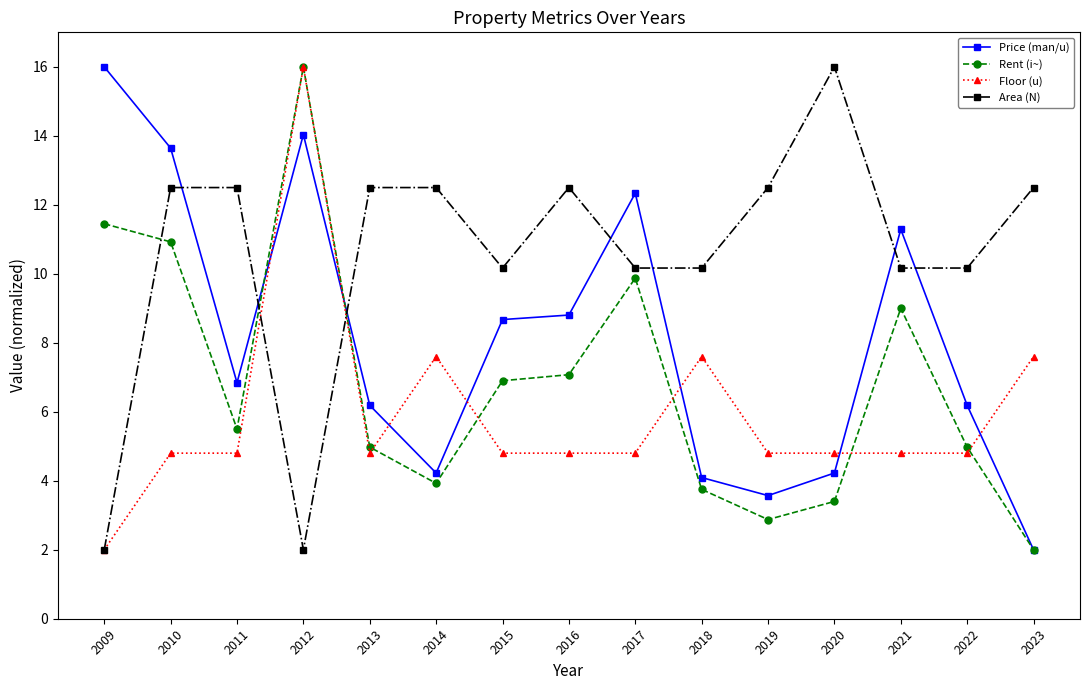

List the series in order of their overall mean, lowest first.

Floor (u), Rent (i~), Price (man/u), Area (N)